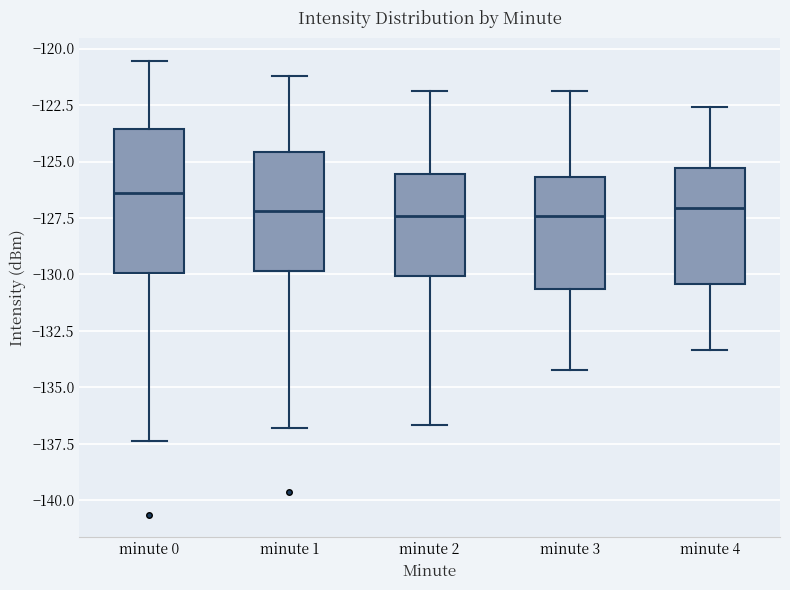

Reading left to right, transcribe this box plot: for each box, give where its median line is, the range the box spans, and where its two whiskers end, as read against the y-axis. The values are not printed on the chart, so give them approximately, as read against the axis.

minute 0: median -126.5, box -130.0 to -123.5, whiskers -137.5 to -120.5
minute 1: median -127.0, box -130.0 to -124.5, whiskers -137.0 to -121.0
minute 2: median -127.5, box -130.0 to -125.5, whiskers -136.5 to -122.0
minute 3: median -127.5, box -130.5 to -125.5, whiskers -134.0 to -122.0
minute 4: median -127.0, box -130.5 to -125.5, whiskers -133.5 to -122.5